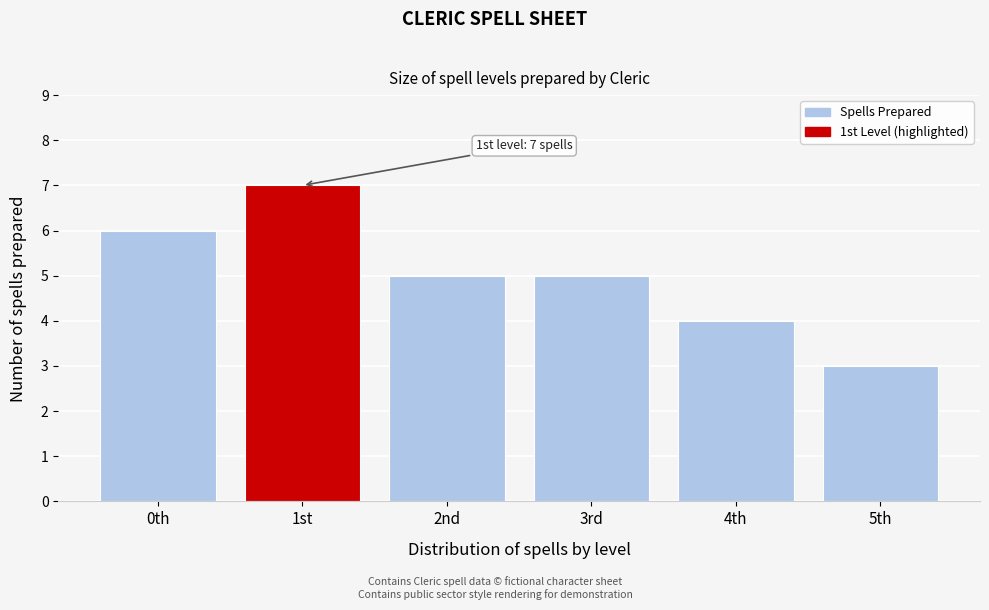

Reading right to left, transcribe all the data shown in this chart.

5th=3	4th=4	3rd=5	2nd=5	1st=7	0th=6